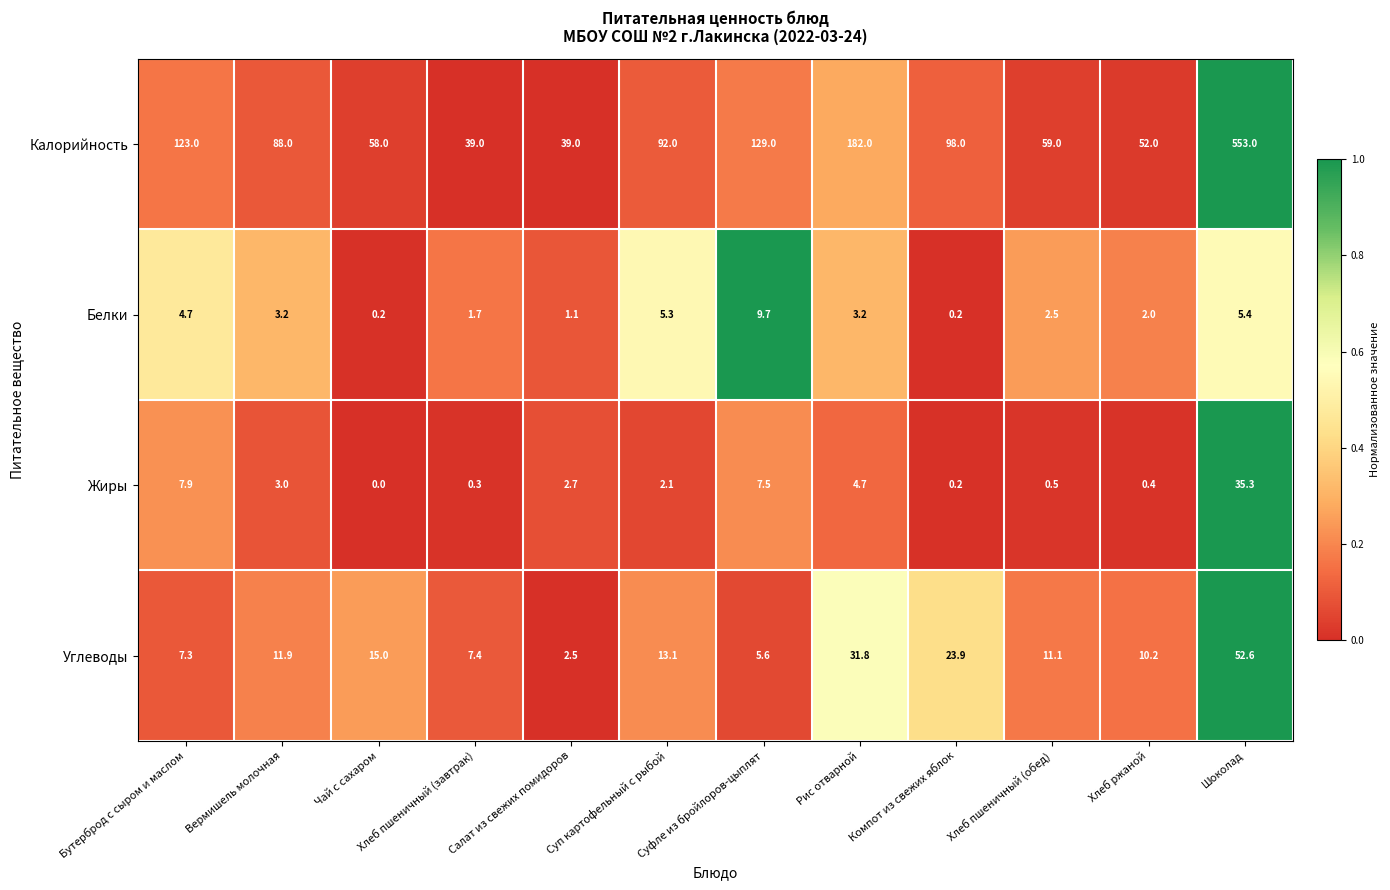

How many distinct data groups are displayed?

4